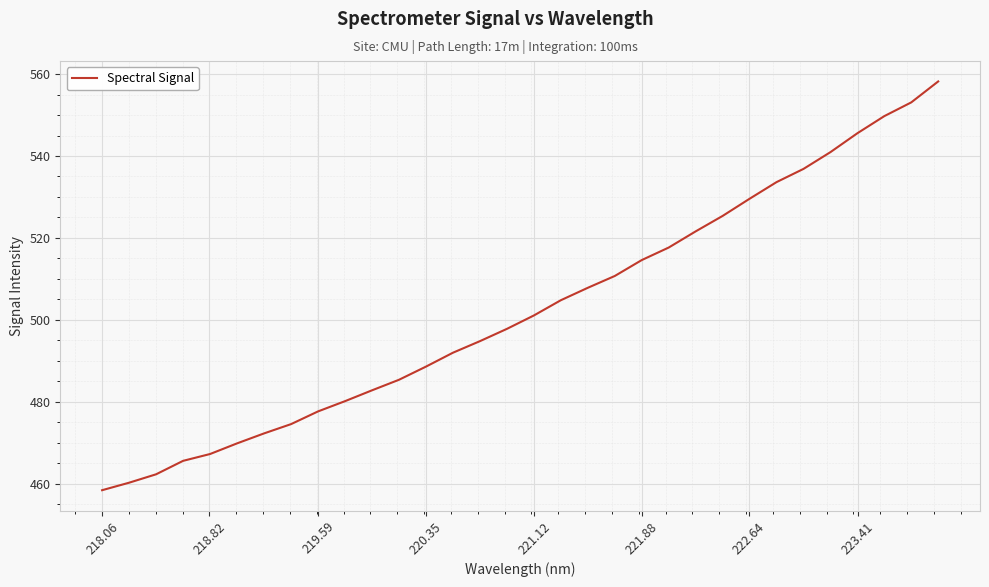

What is the maximum value shown in the chart?

558.2